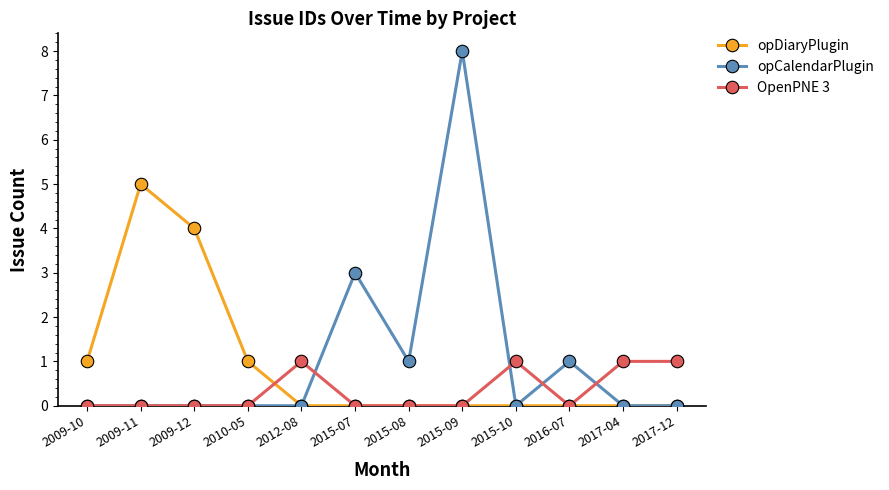

What is the label of the 4th point from the right?

2015-10